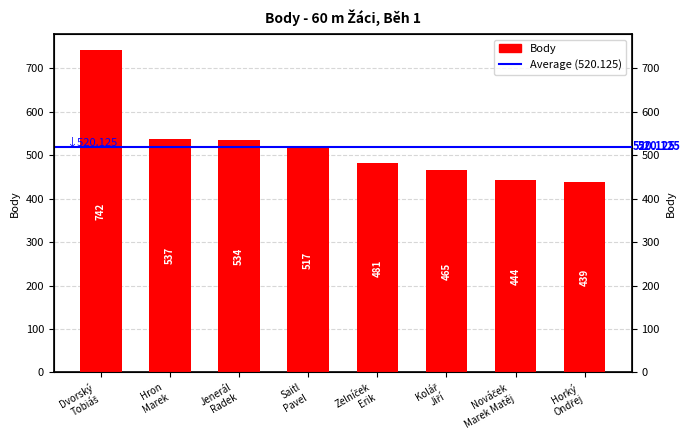

Where does the data first go above 517?

Dvorský Tobiáš